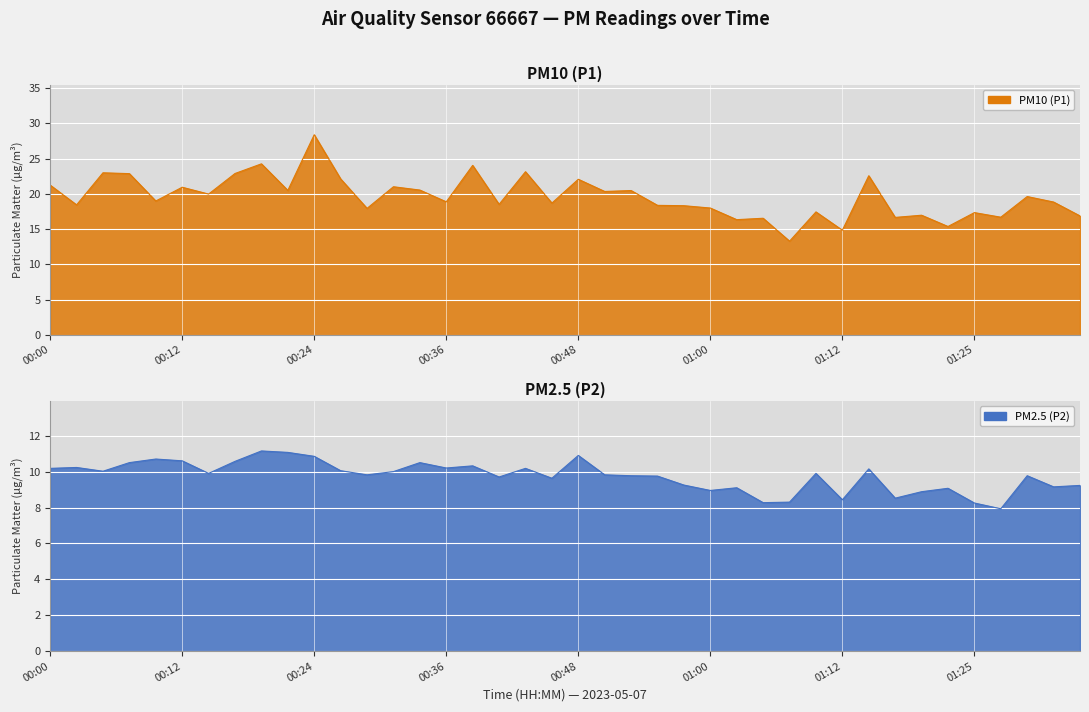

What is the minimum value for P2?

7.9